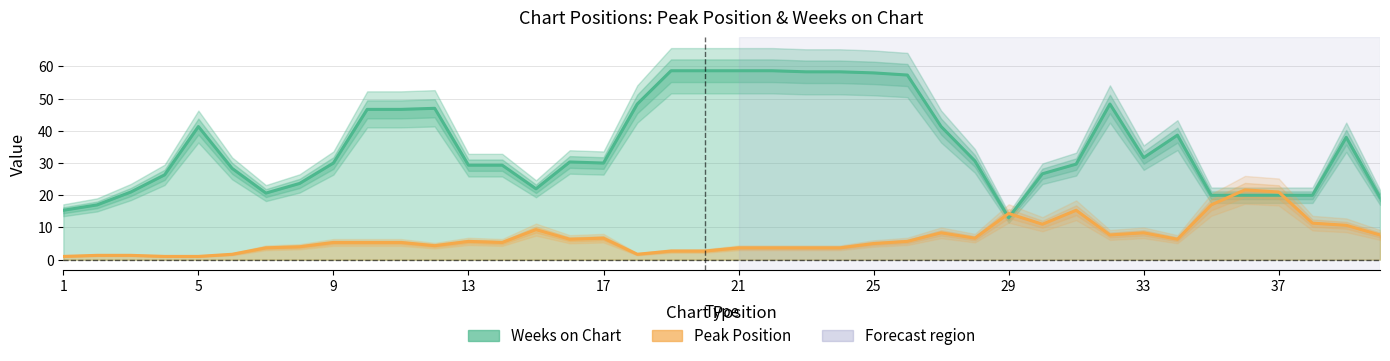

List the series in order of their overall mean, highest first.

Weeks on Chart, Peak Position